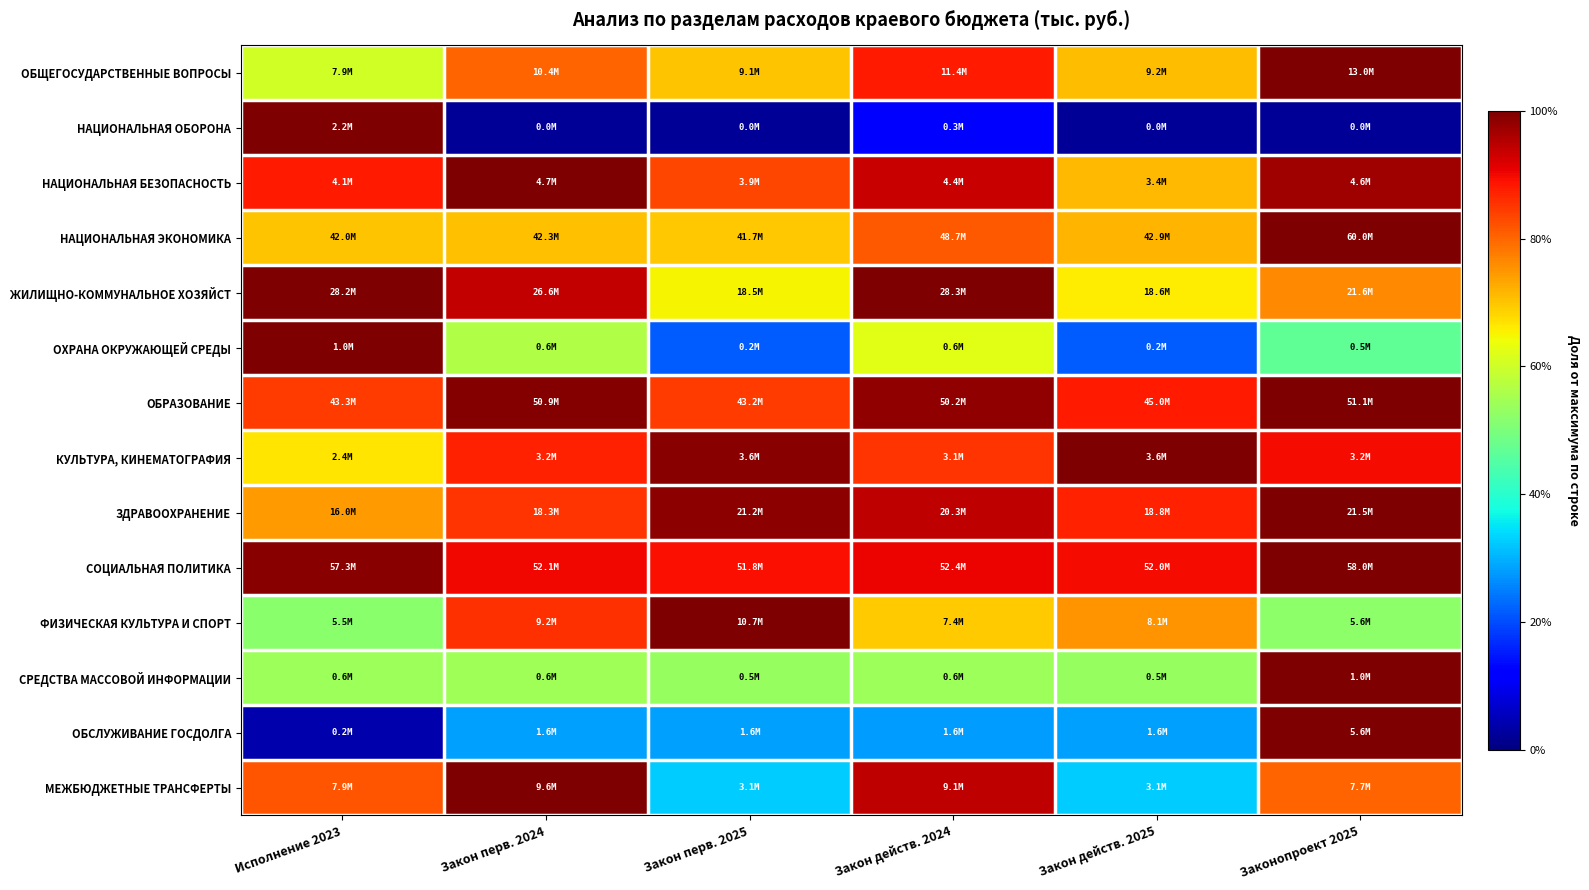

Reading left to right, extract all data points from this chart.

ОБЩЕГОСУДАРСТВЕННЫЕ ВОПРОСЫ: Исполнение 2023=0.6	Закон перв. 2024=0.8	Закон перв. 2025=0.7	Закон действ. 2024=0.9	Закон действ. 2025=0.7	Законопроект 2025=1.0
НАЦИОНАЛЬНАЯ ОБОРОНА: Исполнение 2023=1.0	Закон перв. 2024=0.0	Закон перв. 2025=0.0	Закон действ. 2024=0.1	Закон действ. 2025=0.0	Законопроект 2025=0.0
НАЦИОНАЛЬНАЯ БЕЗОПАСНОСТЬ: Исполнение 2023=0.9	Закон перв. 2024=1.0	Закон перв. 2025=0.8	Закон действ. 2024=0.9	Закон действ. 2025=0.7	Законопроект 2025=1.0
НАЦИОНАЛЬНАЯ ЭКОНОМИКА: Исполнение 2023=0.7	Закон перв. 2024=0.7	Закон перв. 2025=0.7	Закон действ. 2024=0.8	Закон действ. 2025=0.7	Законопроект 2025=1.0
ЖИЛИЩНО-КОММУНАЛЬНОЕ ХОЗЯЙСТ: Исполнение 2023=1.0	Закон перв. 2024=0.9	Закон перв. 2025=0.7	Закон действ. 2024=1.0	Закон действ. 2025=0.7	Законопроект 2025=0.8
ОХРАНА ОКРУЖАЮЩЕЙ СРЕДЫ: Исполнение 2023=1.0	Закон перв. 2024=0.6	Закон перв. 2025=0.2	Закон действ. 2024=0.6	Закон действ. 2025=0.2	Законопроект 2025=0.5
ОБРАЗОВАНИЕ: Исполнение 2023=0.8	Закон перв. 2024=1.0	Закон перв. 2025=0.8	Закон действ. 2024=1.0	Закон действ. 2025=0.9	Законопроект 2025=1.0
КУЛЬТУРА, КИНЕМАТОГРАФИЯ: Исполнение 2023=0.7	Закон перв. 2024=0.9	Закон перв. 2025=1.0	Закон действ. 2024=0.9	Закон действ. 2025=1.0	Законопроект 2025=0.9
ЗДРАВООХРАНЕНИЕ: Исполнение 2023=0.7	Закон перв. 2024=0.9	Закон перв. 2025=1.0	Закон действ. 2024=0.9	Закон действ. 2025=0.9	Законопроект 2025=1.0
СОЦИАЛЬНАЯ ПОЛИТИКА: Исполнение 2023=1.0	Закон перв. 2024=0.9	Закон перв. 2025=0.9	Закон действ. 2024=0.9	Закон действ. 2025=0.9	Законопроект 2025=1.0
ФИЗИЧЕСКАЯ КУЛЬТУРА И СПОРТ: Исполнение 2023=0.5	Закон перв. 2024=0.9	Закон перв. 2025=1.0	Закон действ. 2024=0.7	Закон действ. 2025=0.8	Законопроект 2025=0.5
СРЕДСТВА МАССОВОЙ ИНФОРМАЦИИ: Исполнение 2023=0.5	Закон перв. 2024=0.5	Закон перв. 2025=0.5	Закон действ. 2024=0.5	Закон действ. 2025=0.5	Законопроект 2025=1.0
ОБСЛУЖИВАНИЕ ГОСДОЛГА: Исполнение 2023=0.0	Закон перв. 2024=0.3	Закон перв. 2025=0.3	Закон действ. 2024=0.3	Закон действ. 2025=0.3	Законопроект 2025=1.0
МЕЖБЮДЖЕТНЫЕ ТРАНСФЕРТЫ: Исполнение 2023=0.8	Закон перв. 2024=1.0	Закон перв. 2025=0.3	Закон действ. 2024=0.9	Закон действ. 2025=0.3	Законопроект 2025=0.8